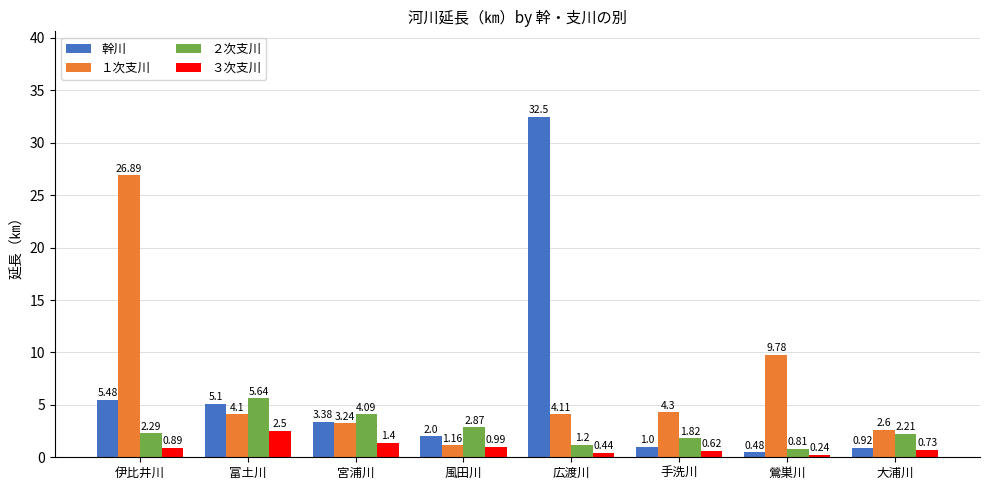

True or false: １次支川 has a value of 0.9 at 大浦川.

False